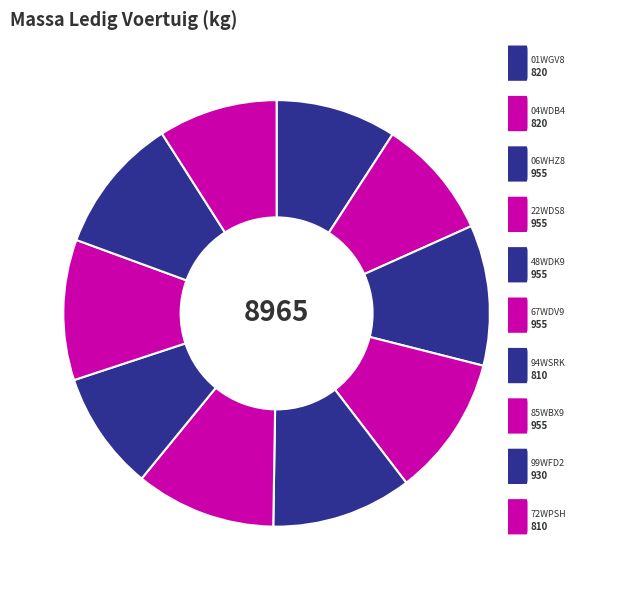

How many slices are in this pie chart?

10